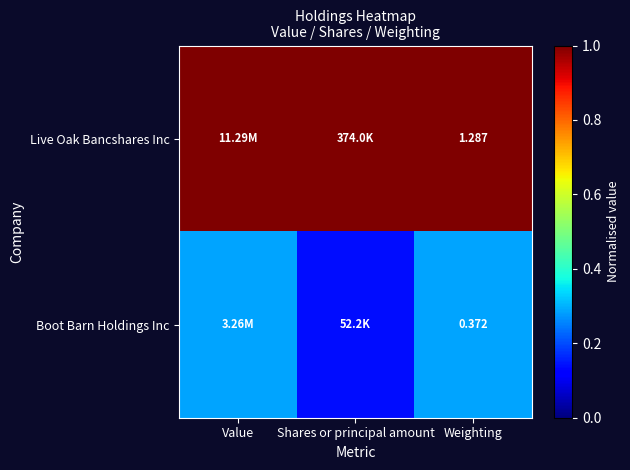

Rank the series at Weighting from lowest to highest value.

Boot Barn Holdings Inc, Live Oak Bancshares Inc